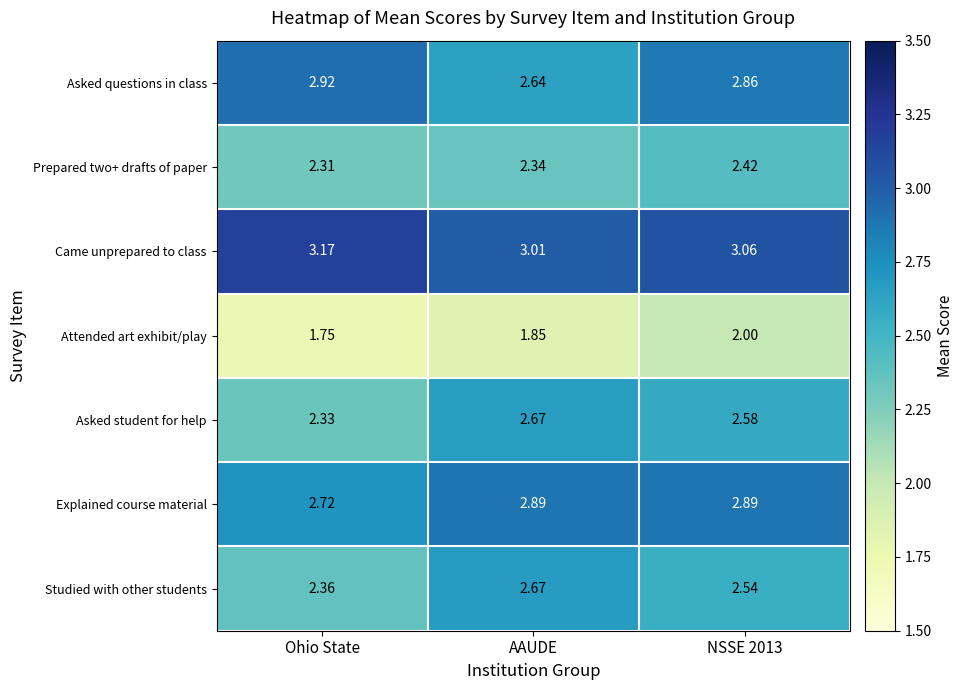

What is the spread (max minus min) of values at NSSE 2013?

1.1